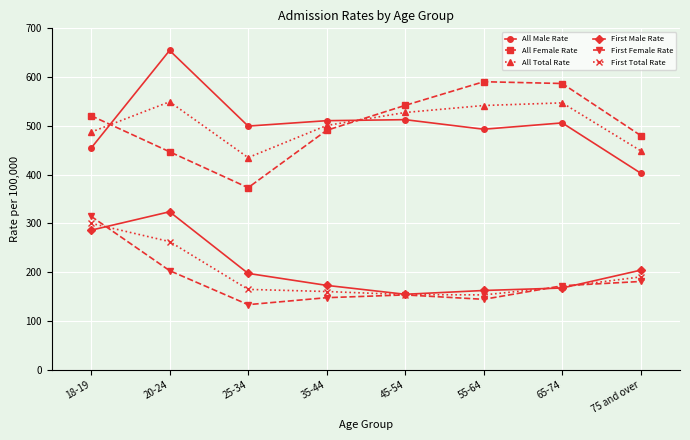

What is the label of the 4th point from the right?

45-54